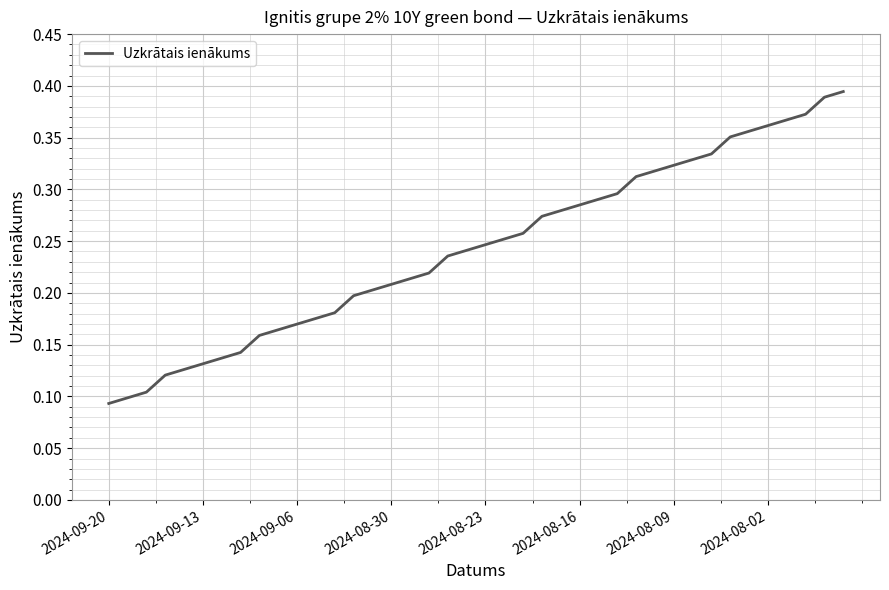

The value at 2024-08-02 is 0.2. True or false?

False